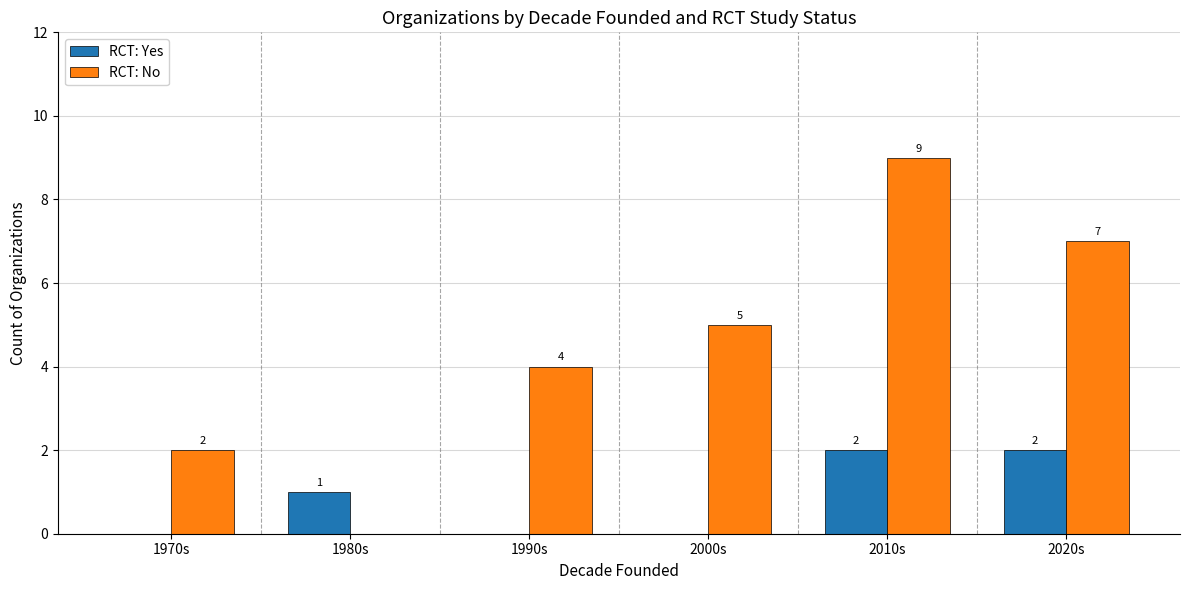

Which series changed the most between 1970s and 1990s?

RCT: No